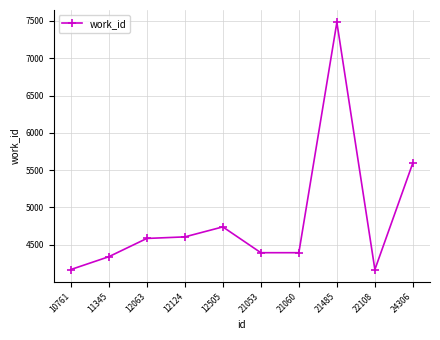

What is the greatest value displayed?

7481